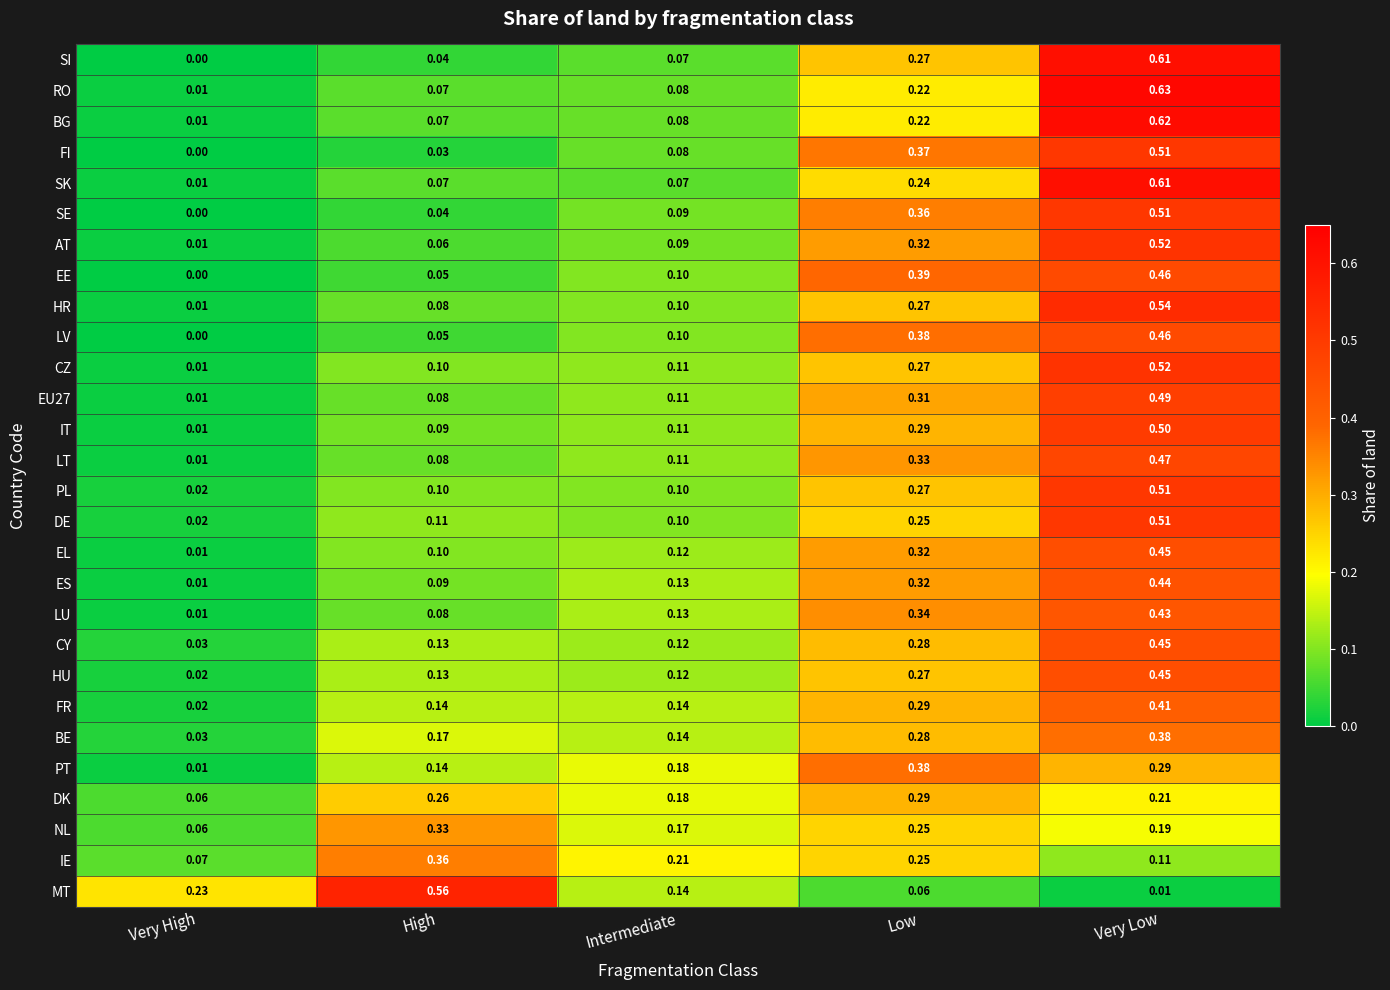

Which label corresponds to the smallest value in the chart?

Very High